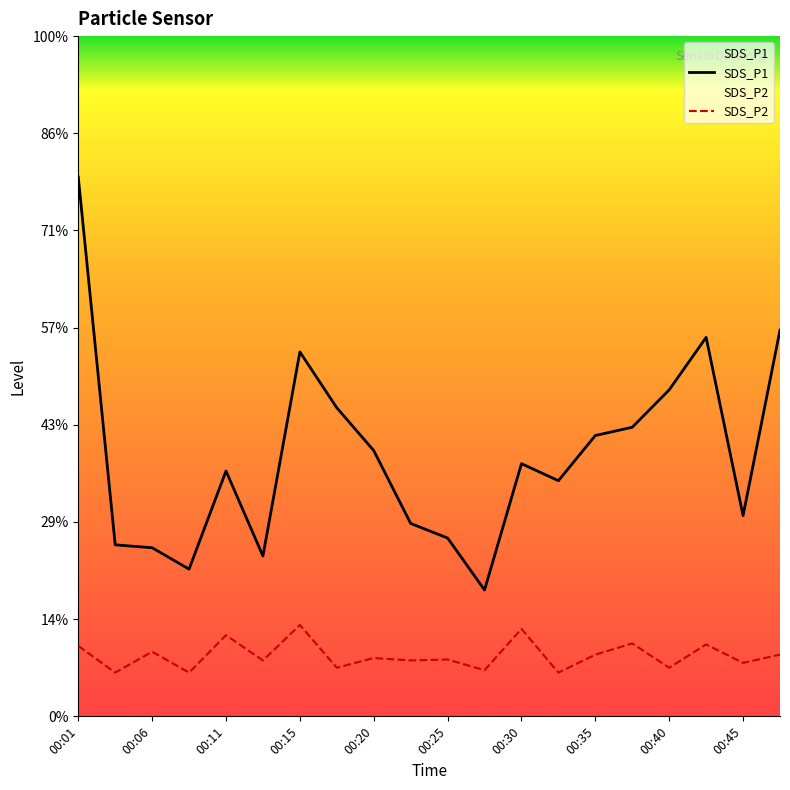

How many categories are shown in the chart?

20